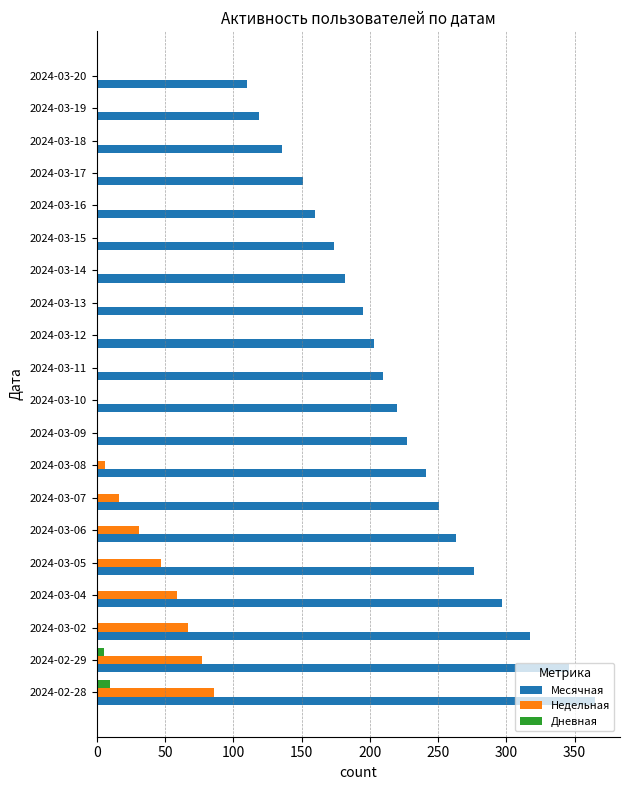

The value of Дневная at 2024-03-16 is 0. True or false?

True